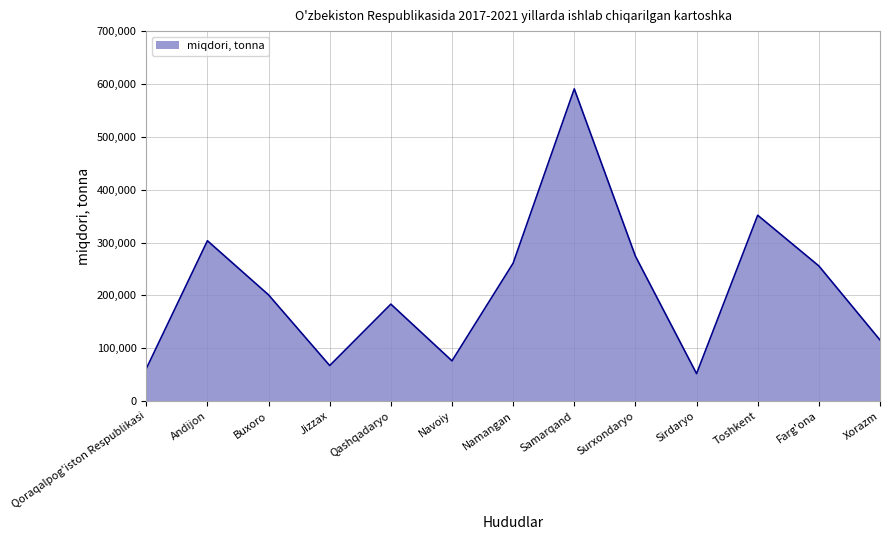

How many values are below 200989?

6